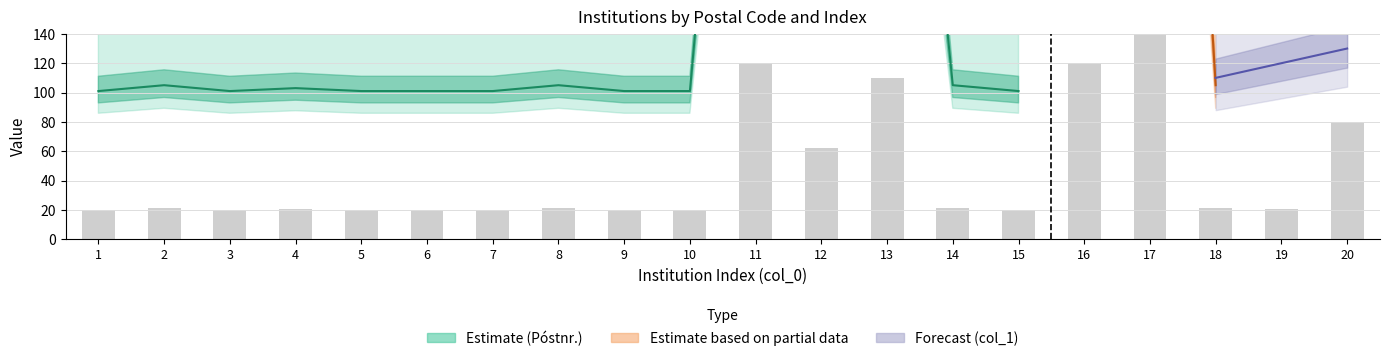

Reading right to left, list all the values displayed in this chart.

20=80.0	19=20.8	18=21.0	17=168.0	16=120.0	15=20.2	14=21.0	13=110.2	12=62.2	11=120.0	10=20.2	9=20.2	8=21.0	7=20.2	6=20.2	5=20.2	4=20.6	3=20.2	2=21.0	1=20.2